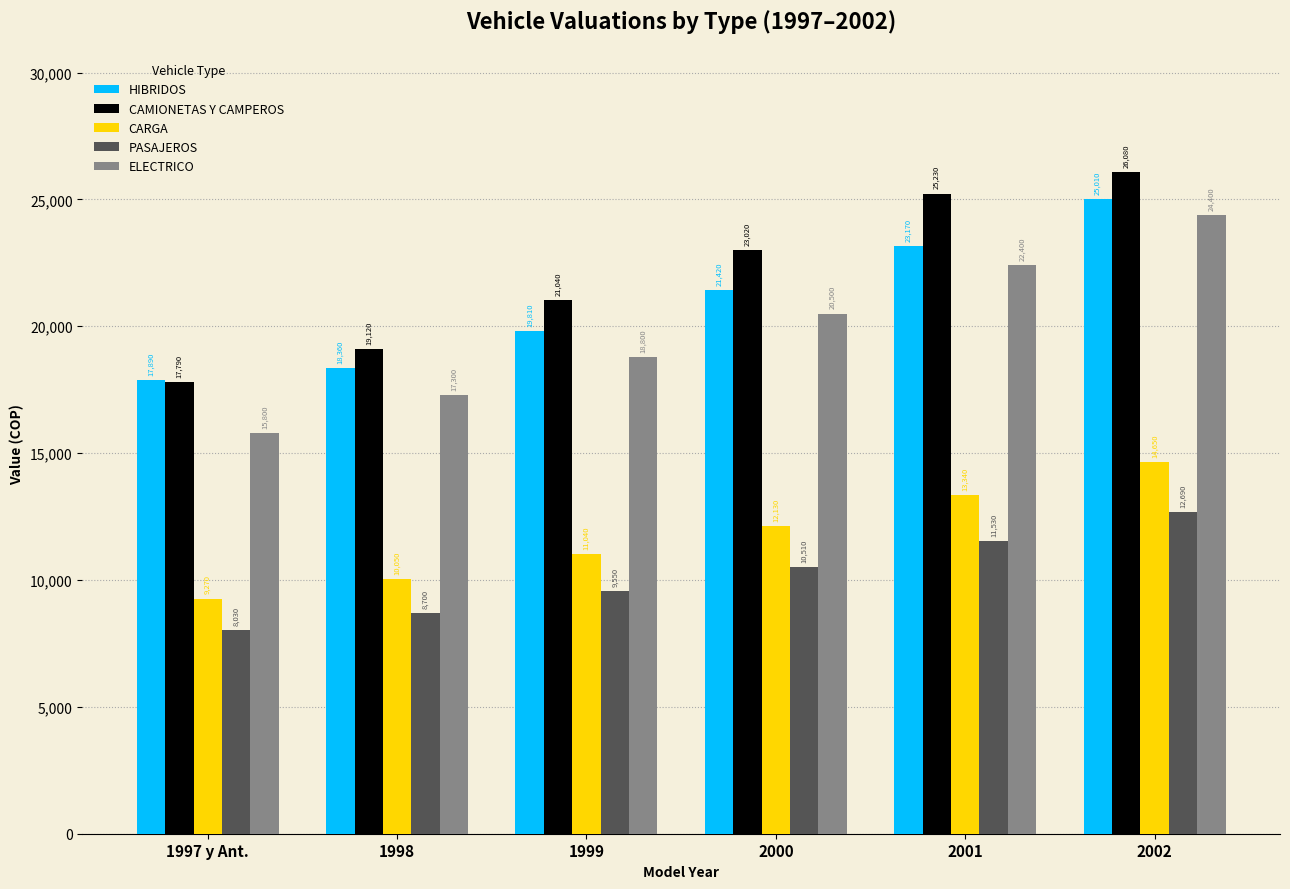

Read the ELECTRICO value at 2002.

24400